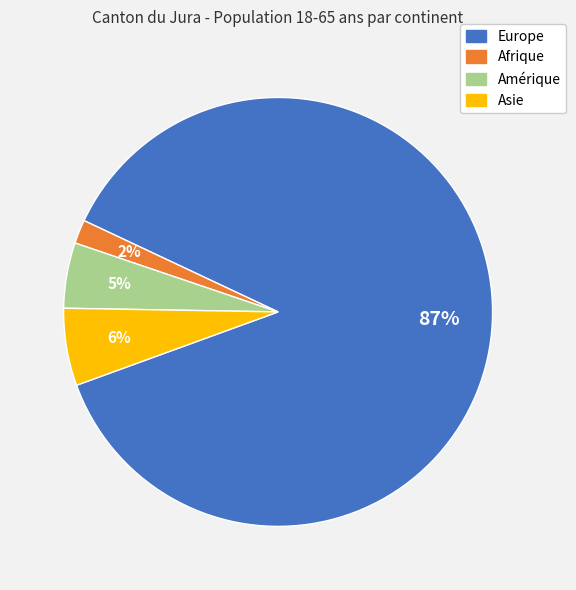

Combined, do Amérique and Europe account for over 50%?

Yes